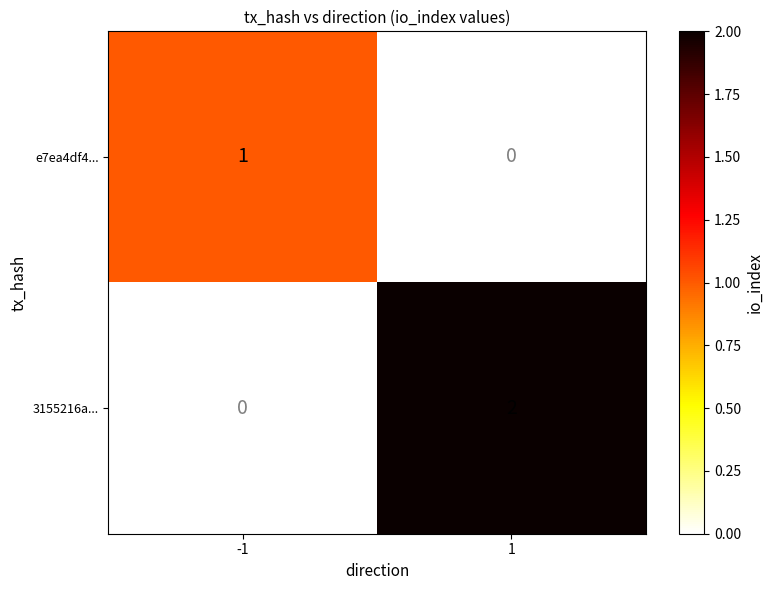

Rank the series by their average value, from highest to lowest.

3155216a..., e7ea4df4...